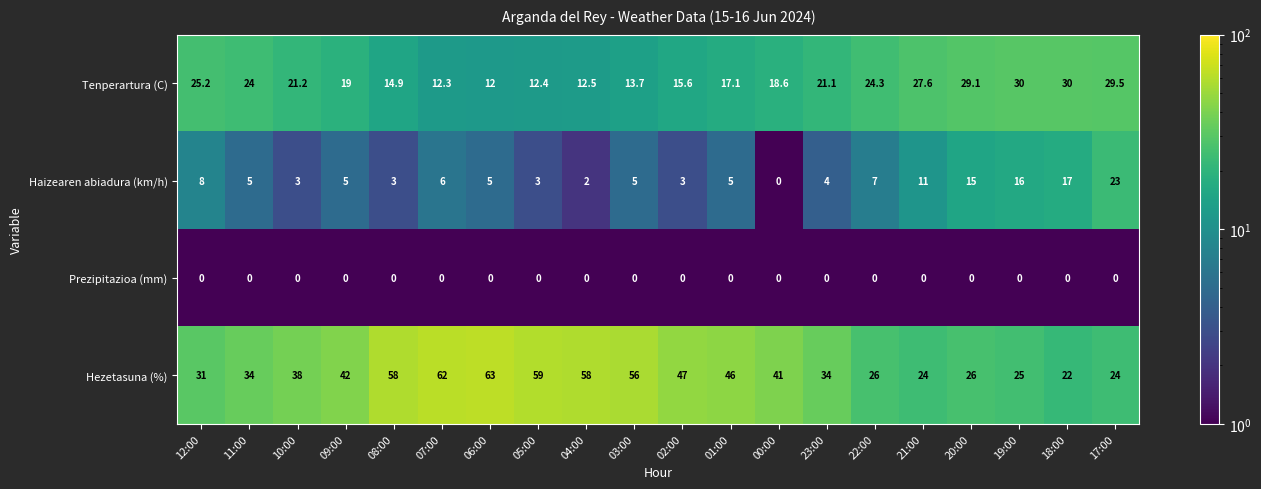

Is it true that Prezipitazioa (mm) equals 0.0 at 02:00?

True